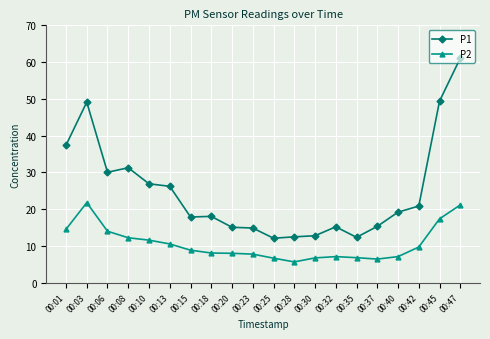

Is this an area chart (filled region under the line)?

No